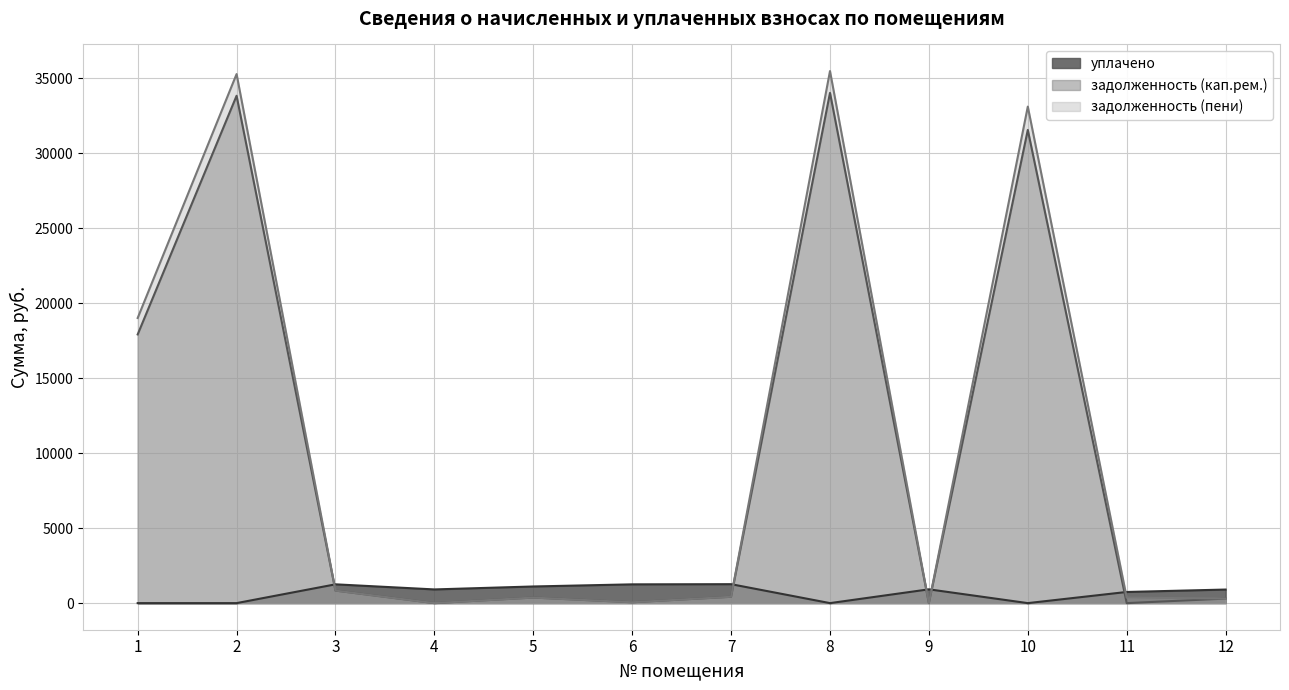

Is the value of задолженность (кап.рем.) at 6 greater than the value of задолженность (пени) at 2?

No